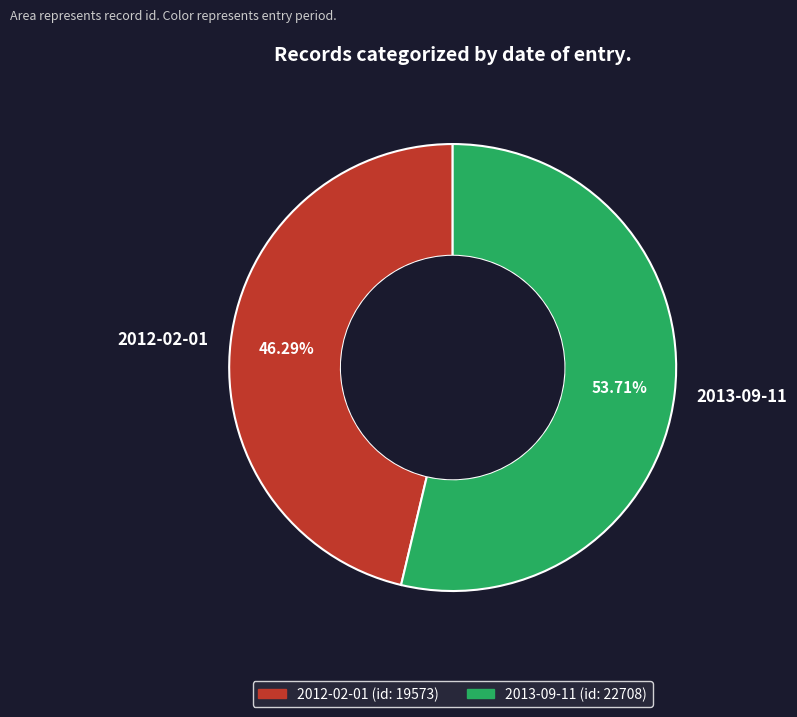

What is the ratio of the value at 2013-09-11 to the value at 2012-02-01?

1.2